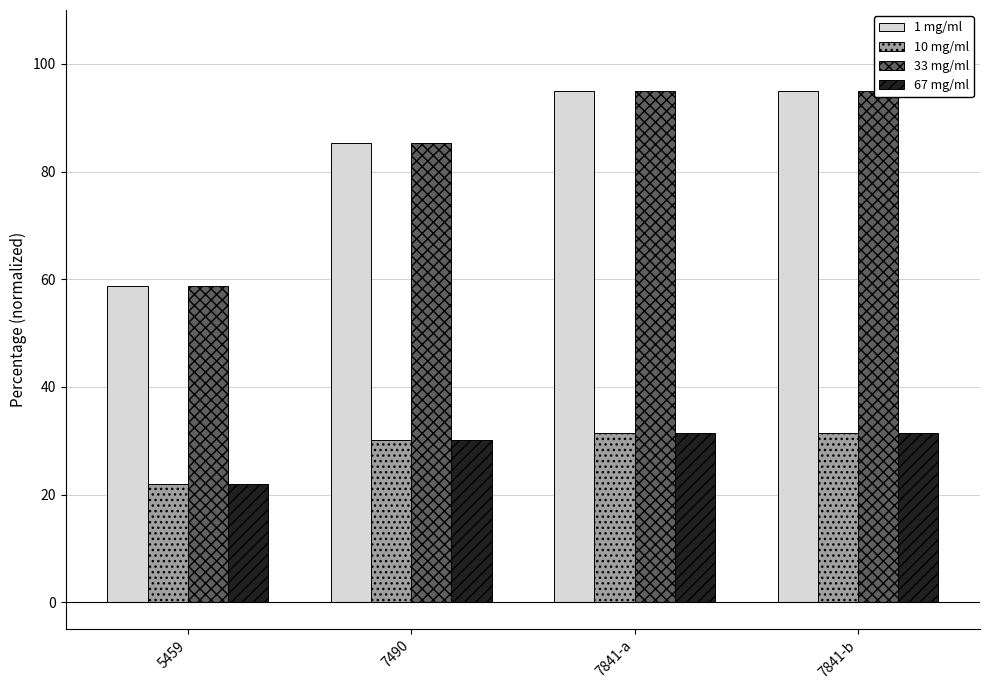

What is the difference between the maximum and second lowest values in the 67 mg/ml series?

1.4